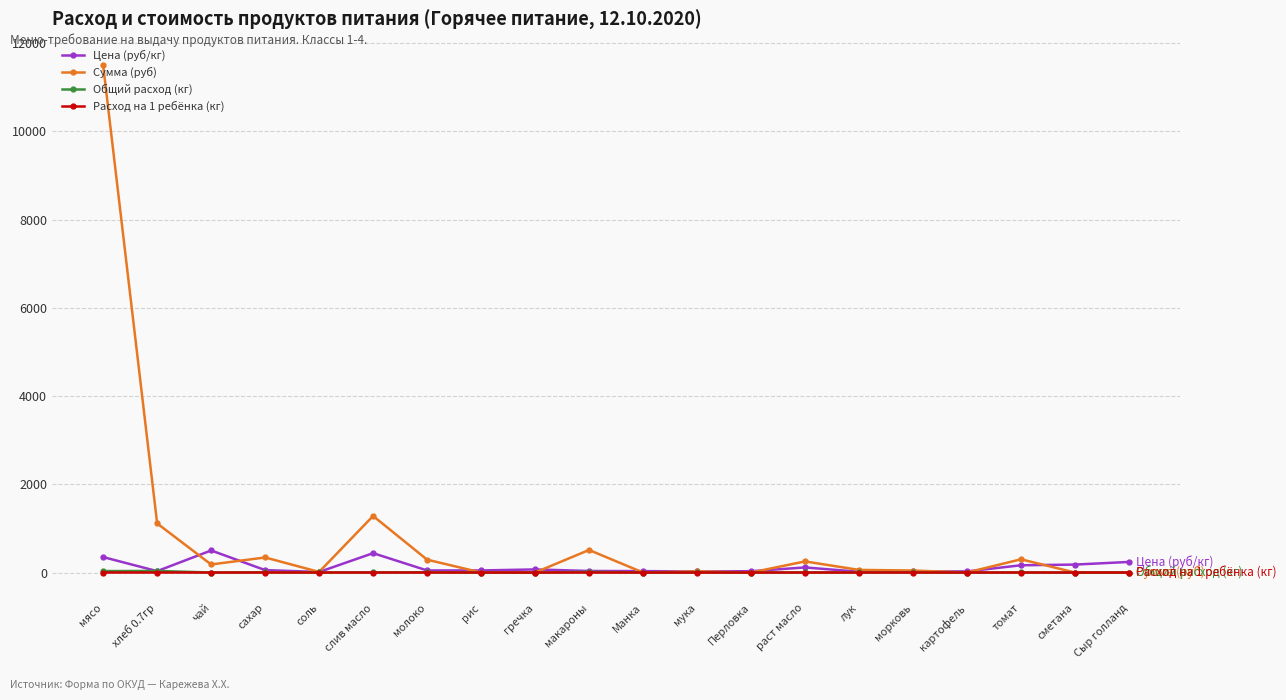

True or false: Цена (руб/кг) and Сумма (руб) intersect in this chart.

True